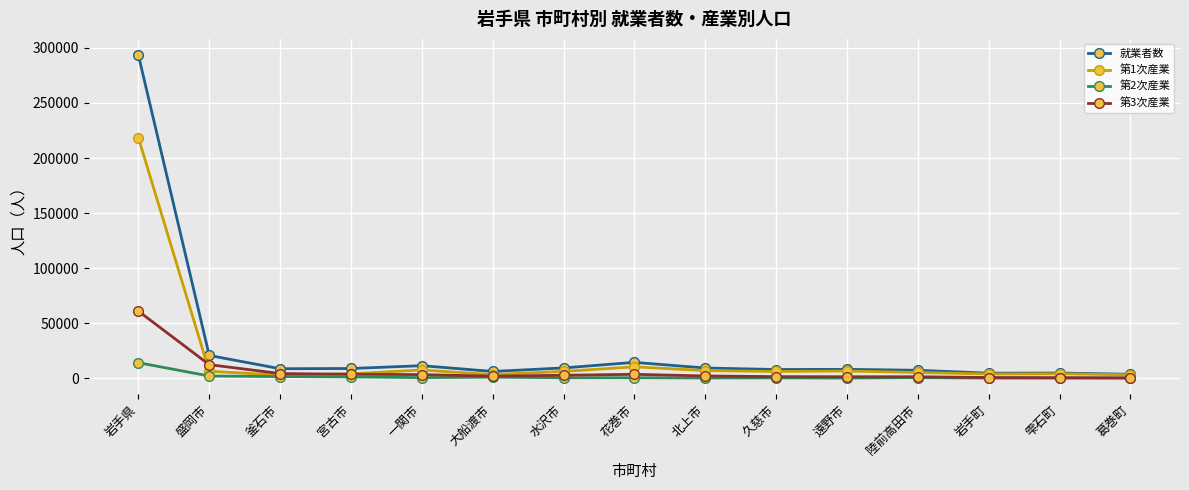

What is the maximum value for 第2次産業?

14141